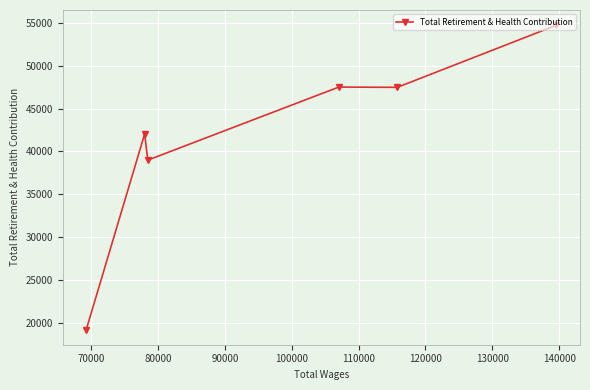

What is the sum of all values?

250000